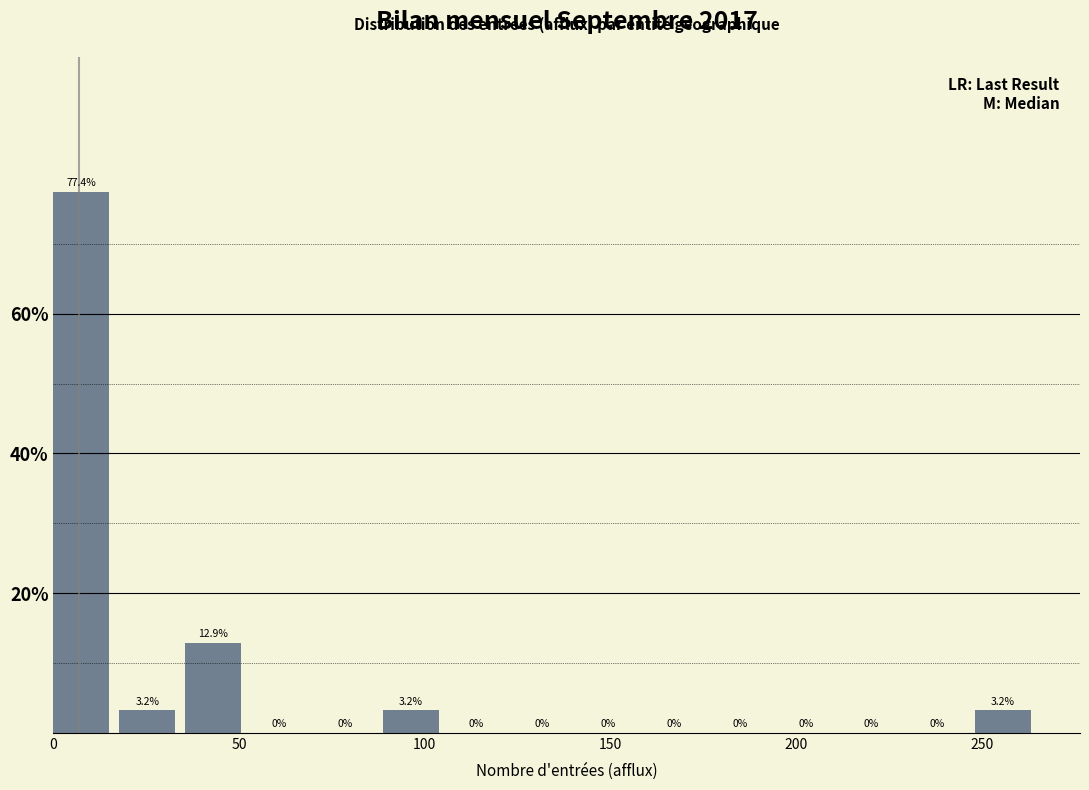

Read against the x-axis, roughly where is the centre of the tallest bar?

10